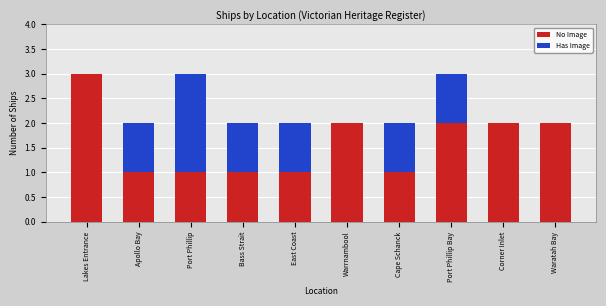

True or false: No Image has a value of 2 at Corner Inlet.

True